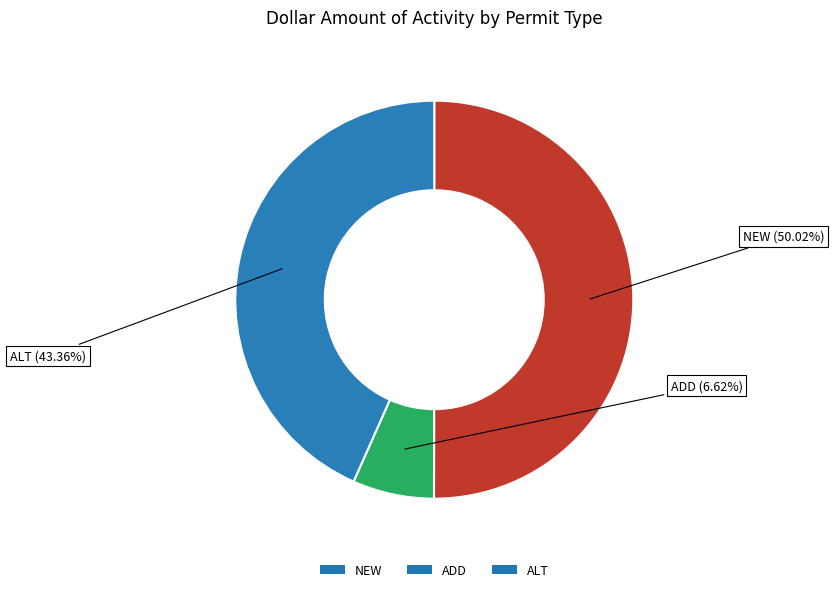

The ADD slice represents 1% of the pie. True or false?

False